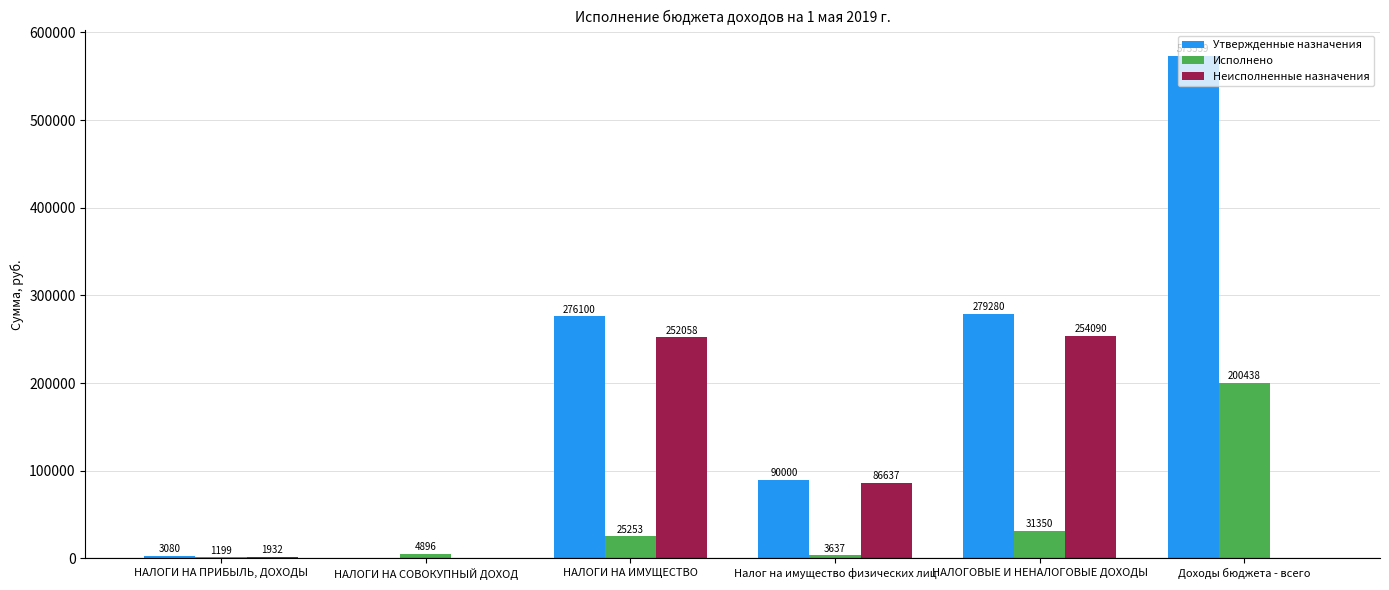

Read the Утвержденные назначения value at НАЛОГИ НА ПРИБЫЛЬ, ДОХОДЫ.

3080.0